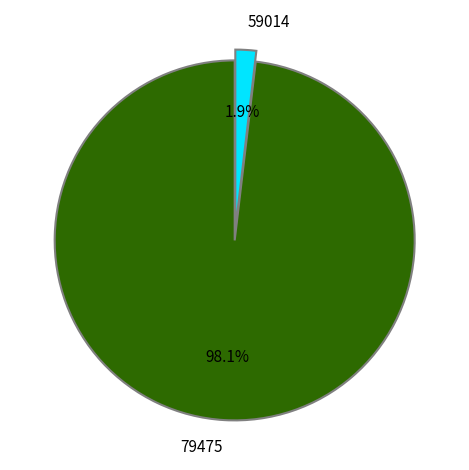

Is it true that 59014 is 2% of the pie?

True